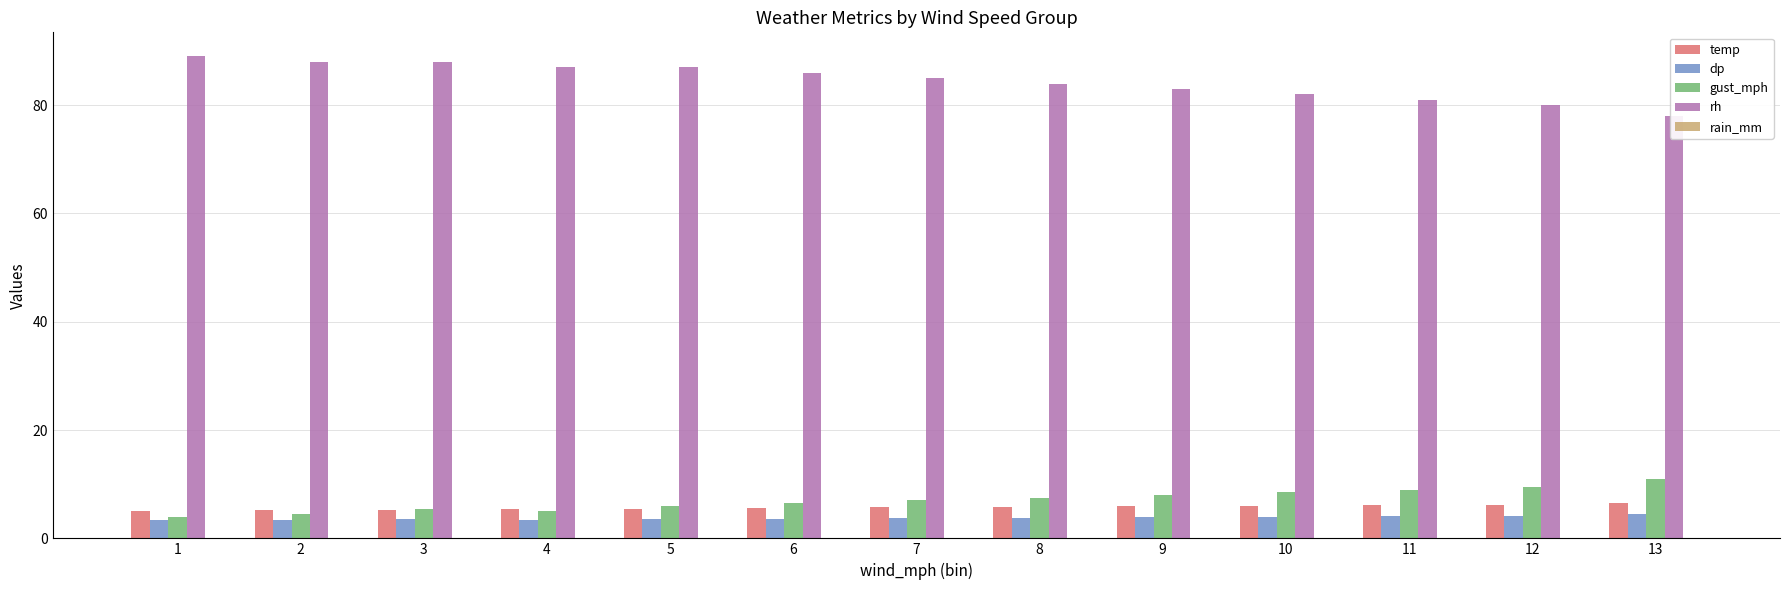

Between 3 and 9, which series saw the biggest shift?

rh